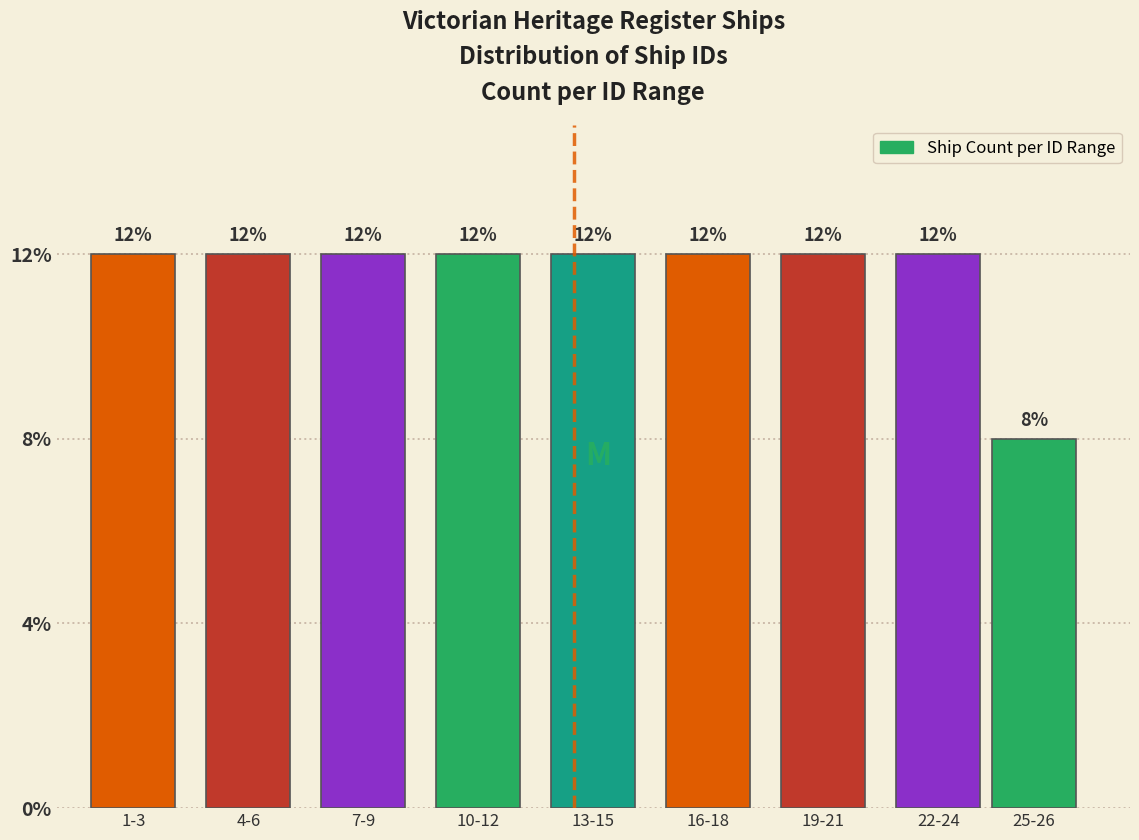

Are the bars horizontal?

No